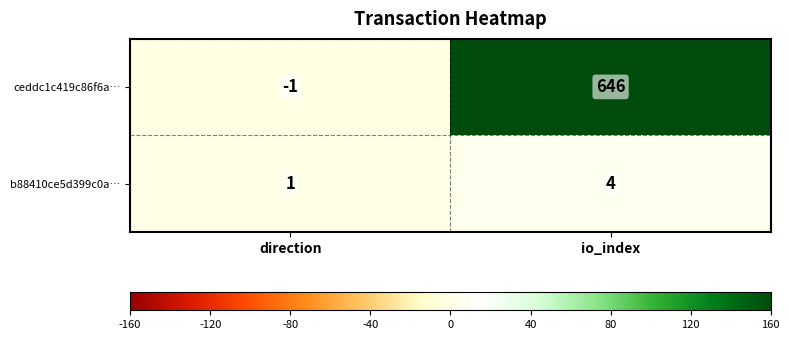

Is it true that ceddc1c419c86f6a… equals -1 at direction?

True